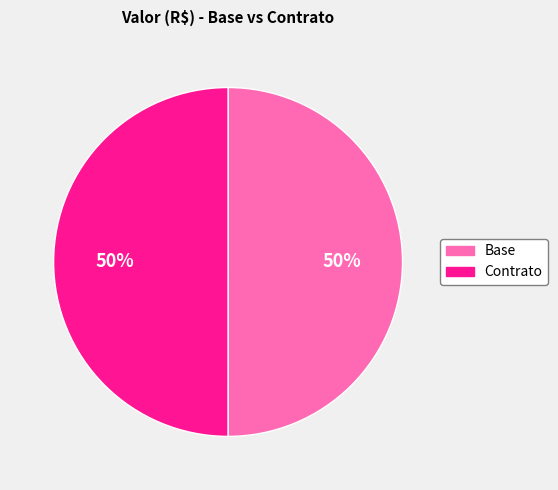

To the nearest percent, what portion does Base represent?

50%